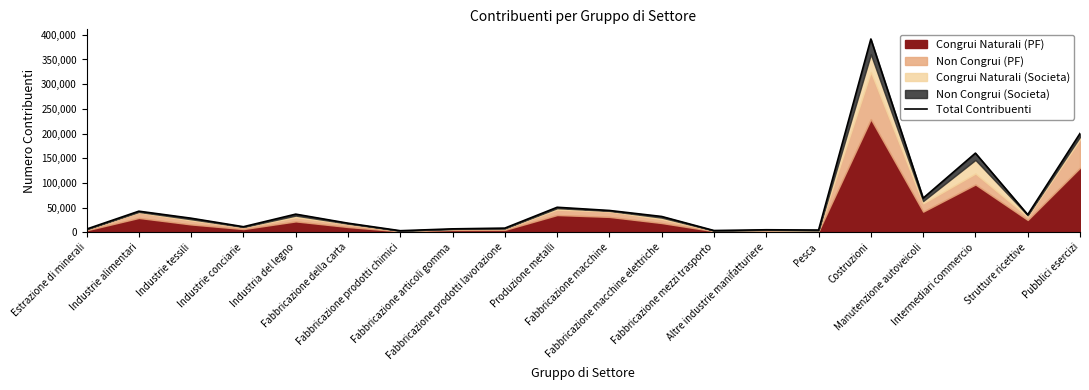

Approximately how many times larger is the value at Strutture ricettive compared to Altre industrie manifatturiere?

6.9